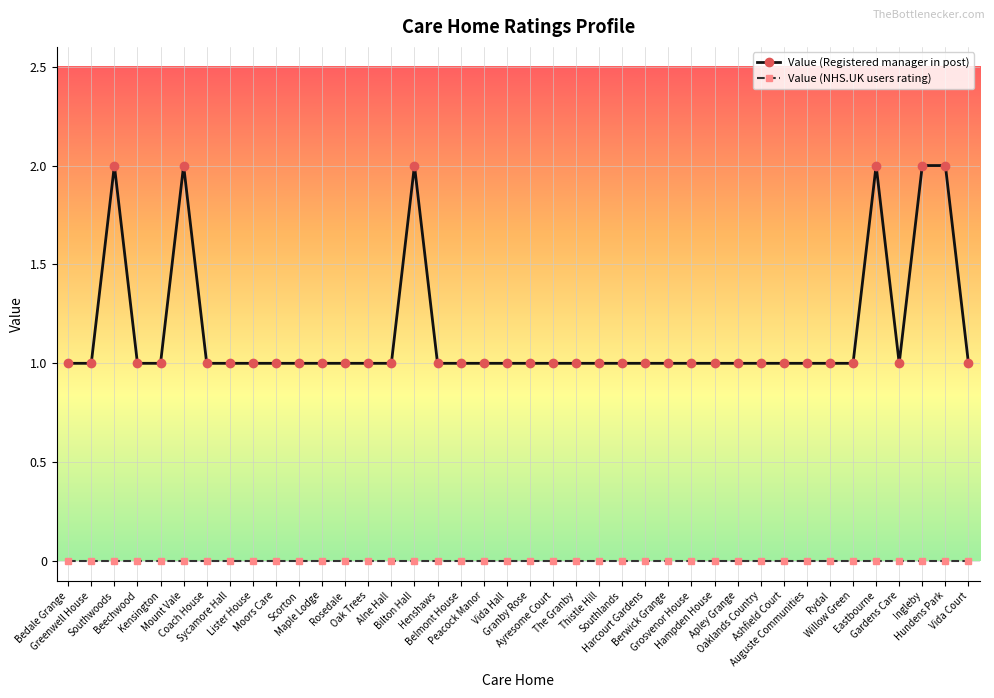

What is the label of the 38th point from the right?

Southwoods